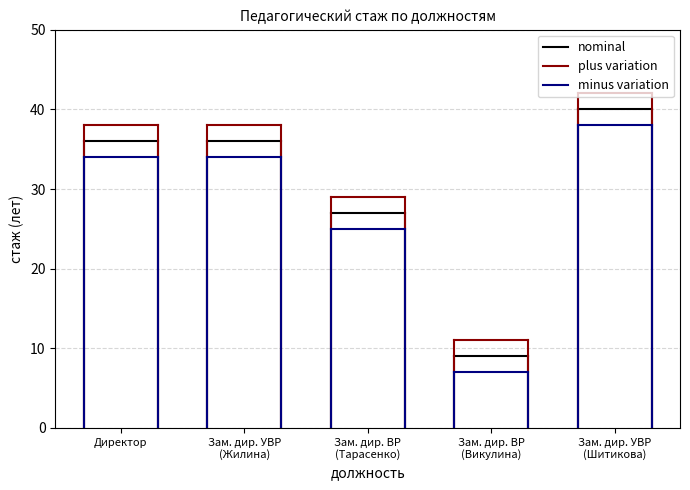

Read the nominal value at Зам. дир. УВР
(Жилина).

36